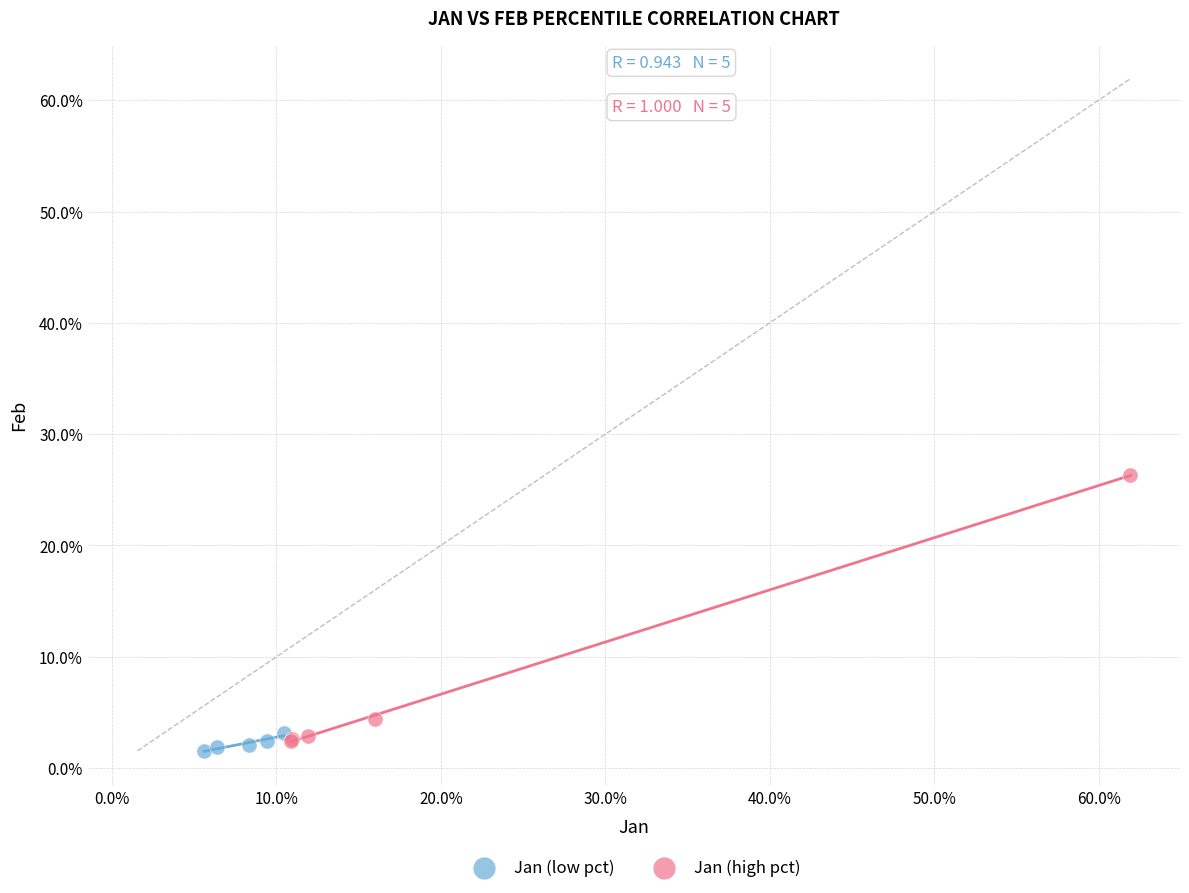

What are all the series names shown in the legend?

Jan (low pct), Jan (high pct)